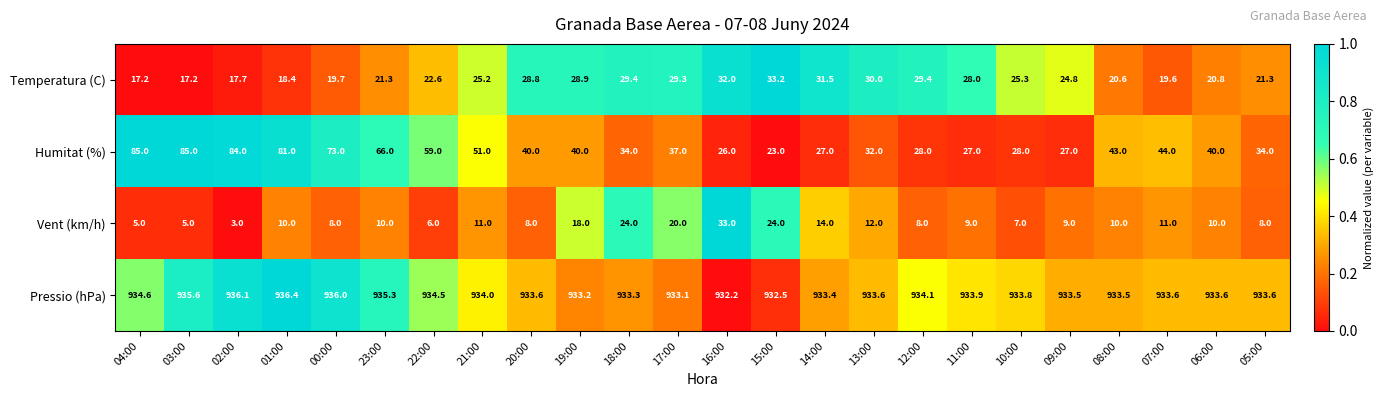

Which series has the widest spread of values?

Humitat (%)